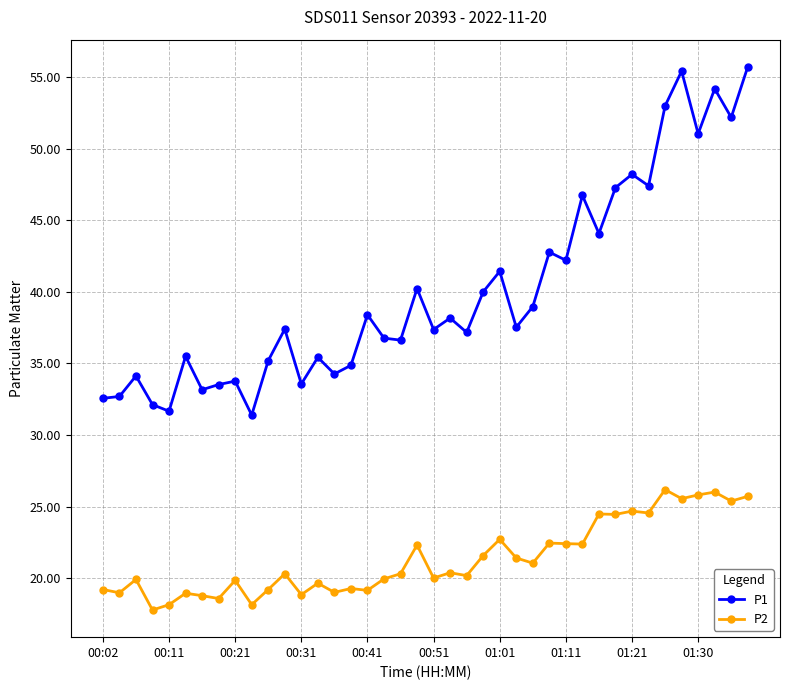

List the series in order of their peak value, lowest first.

P2, P1